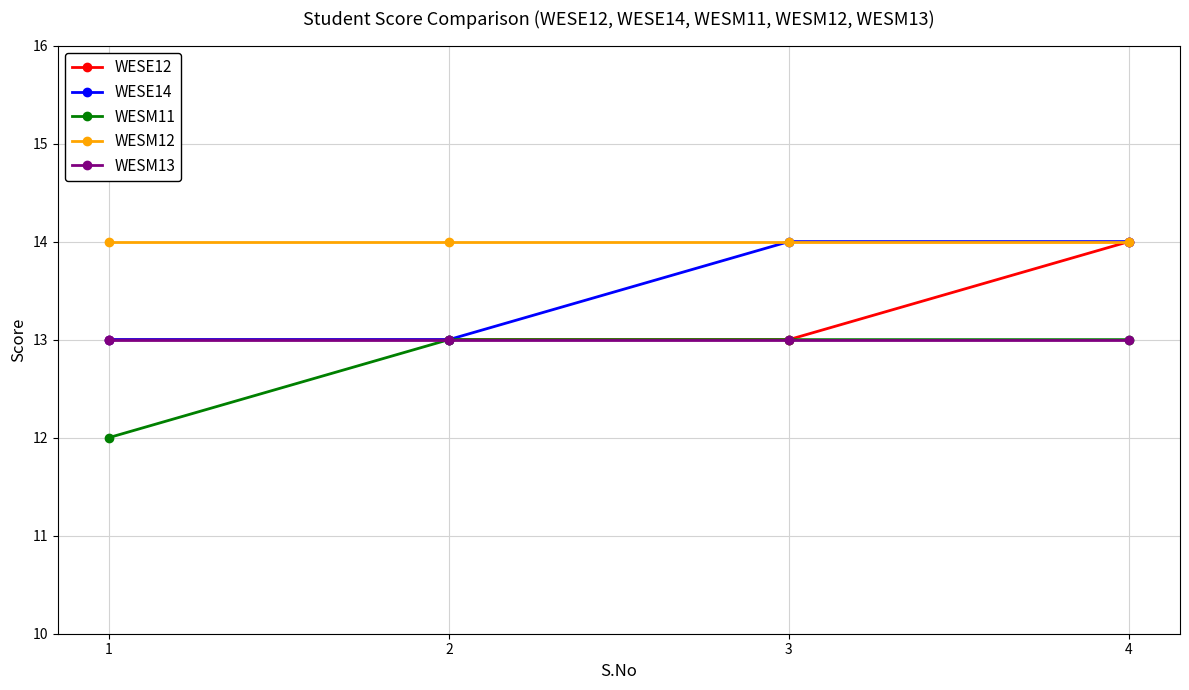

Reading left to right, transcribe all the data shown in this chart.

WESE12: 13	13	13	14
WESE14: 13	13	14	14
WESM11: 12	13	13	13
WESM12: 14	14	14	14
WESM13: 13	13	13	13